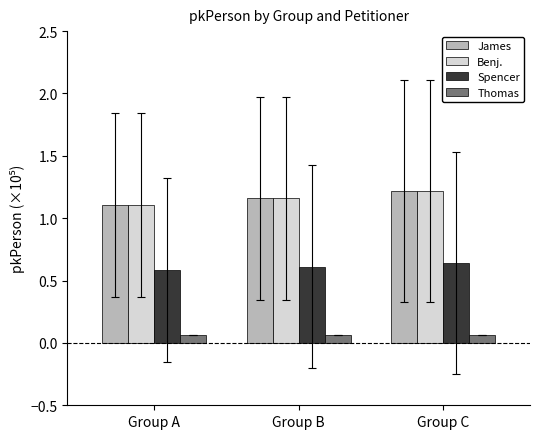

The value of Benj. at Group C is 1.8. True or false?

False